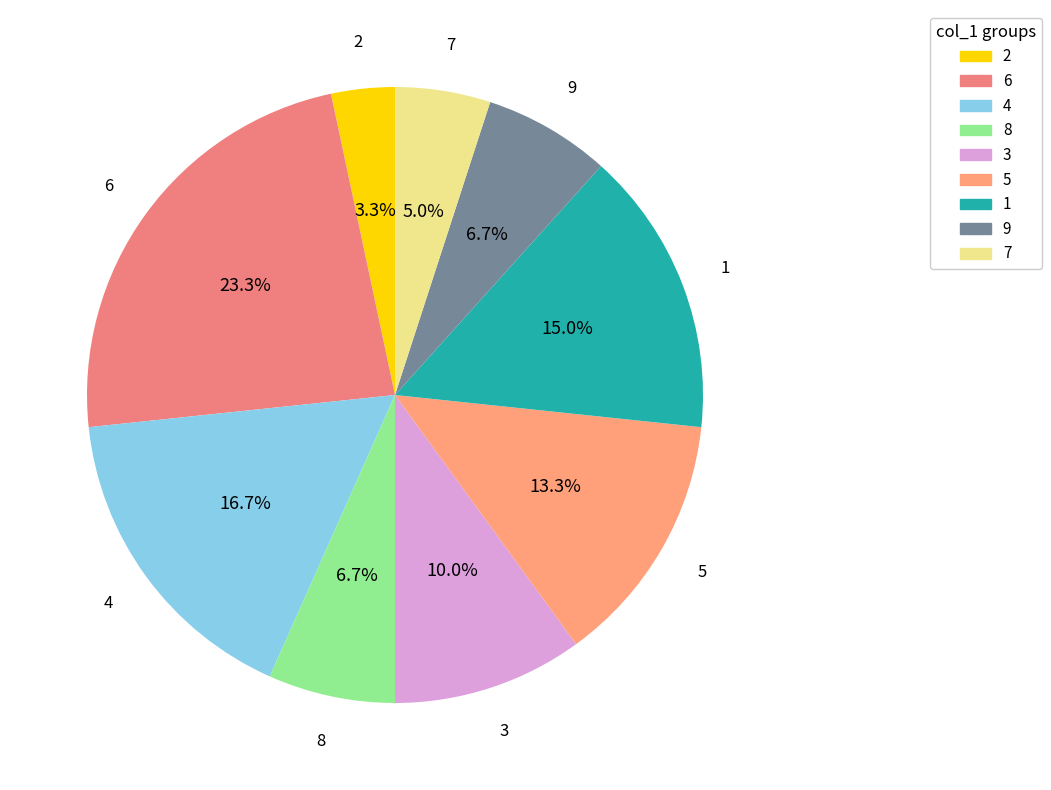

How many slices are in this pie chart?

9